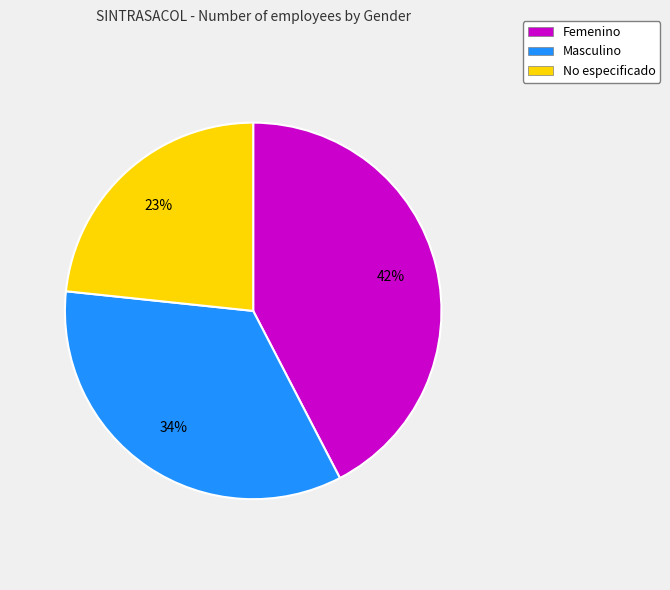

True or false: No especificado accounts for 38% of the total.

False